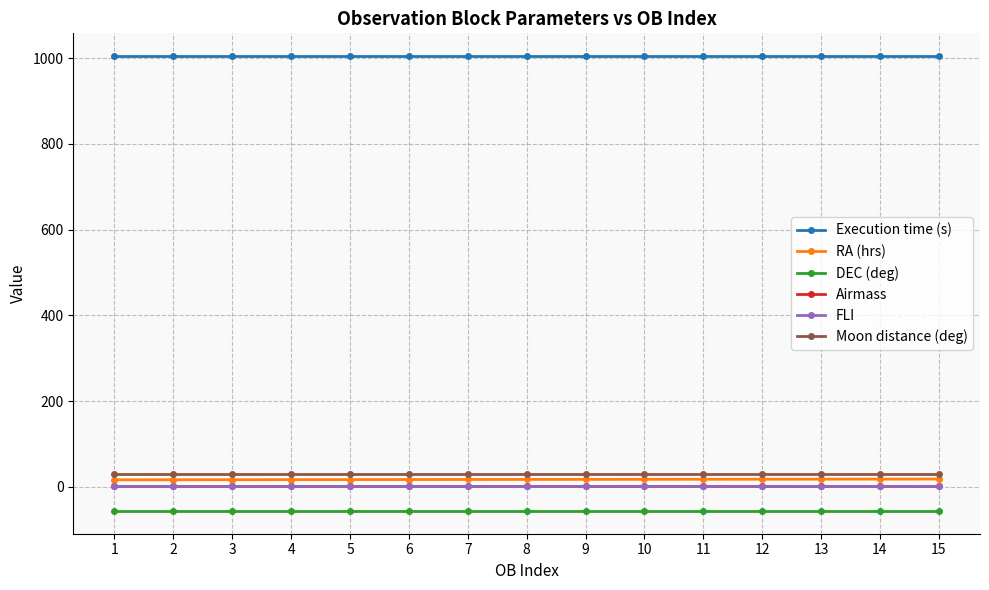

What is the minimum value shown in the chart?

-56.2